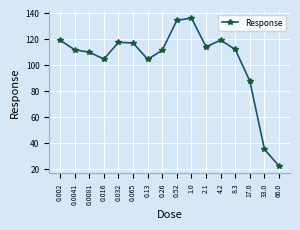

What is the sum of the values at 0.032 and 0.016?

222.1